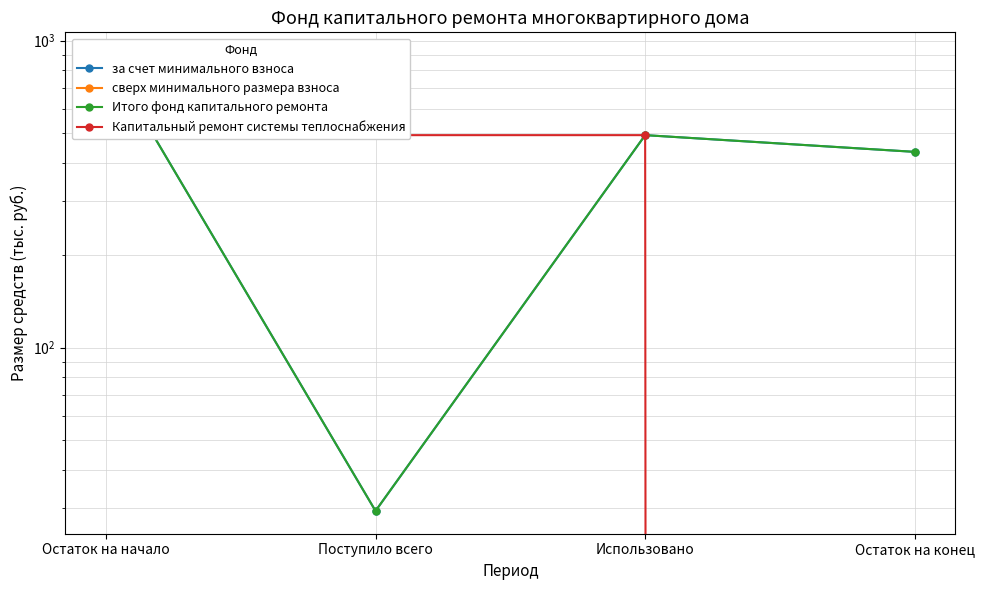

True or false: Капитальный ремонт системы теплоснабжения and за счет минимального взноса cross at least once.

True